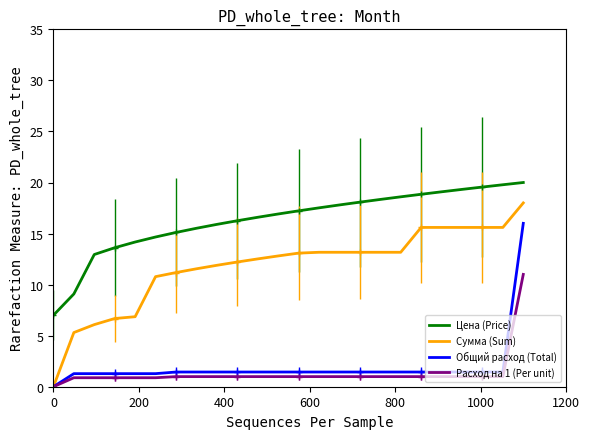

Does the chart display data point markers on the line(s)?

No